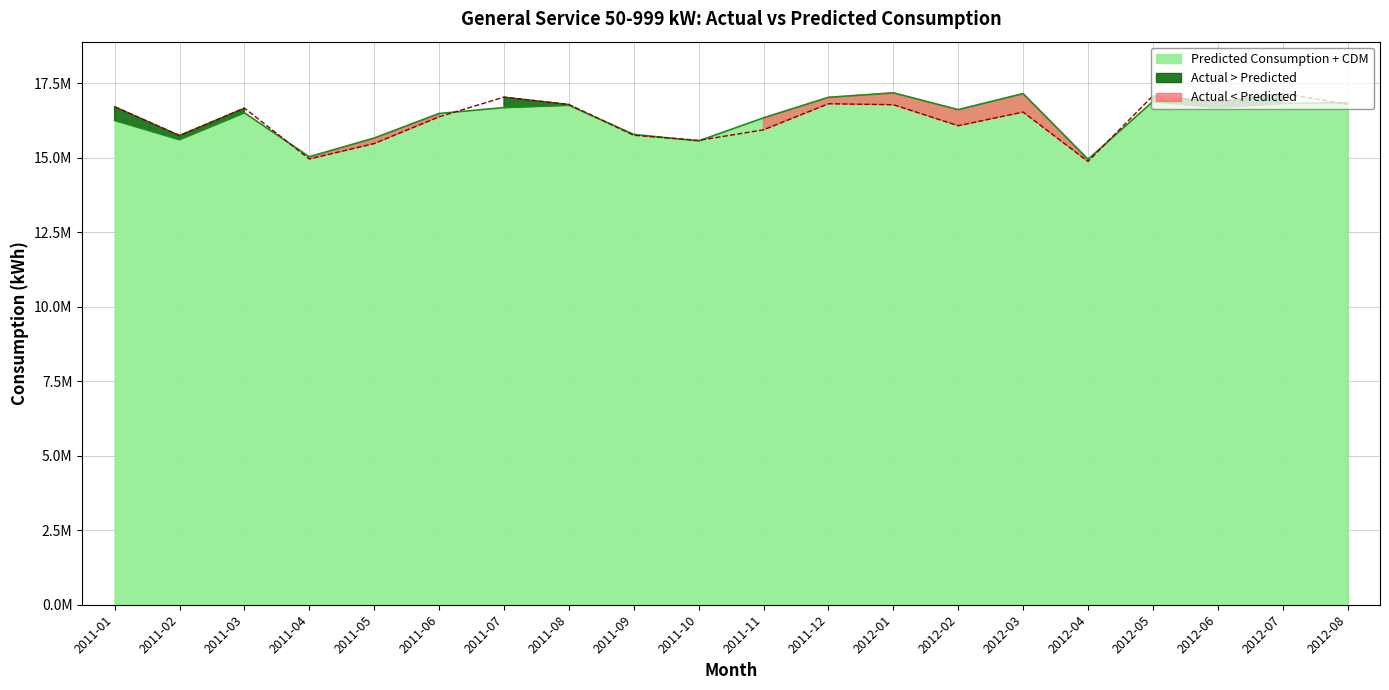

Reading left to right, transcribe all the data shown in this chart.

Actual kWh (No CDM): 16717266.8	15751669.9	16670464.7	14963148.6	15480338.2	16377529.6	17038934.0	16792927.1	15759561.6	15586290.9	15941400.5	16816631.2	16785266.5	16079301.2	16537471.8	14880264.9	17082202.9	16878400.2	17160081.2	16796041.3
Predicted Consumption + CDM: 16260849.8	15612873.4	16513696.6	15037222.8	15664526.7	16489544.5	16688373.6	16768138.0	15786777.0	15570080.2	16343330.6	17032259.6	17182422.0	16618892.1	17157622.0	14952674.8	16889706.1	16690824.8	16828742.3	16851452.3